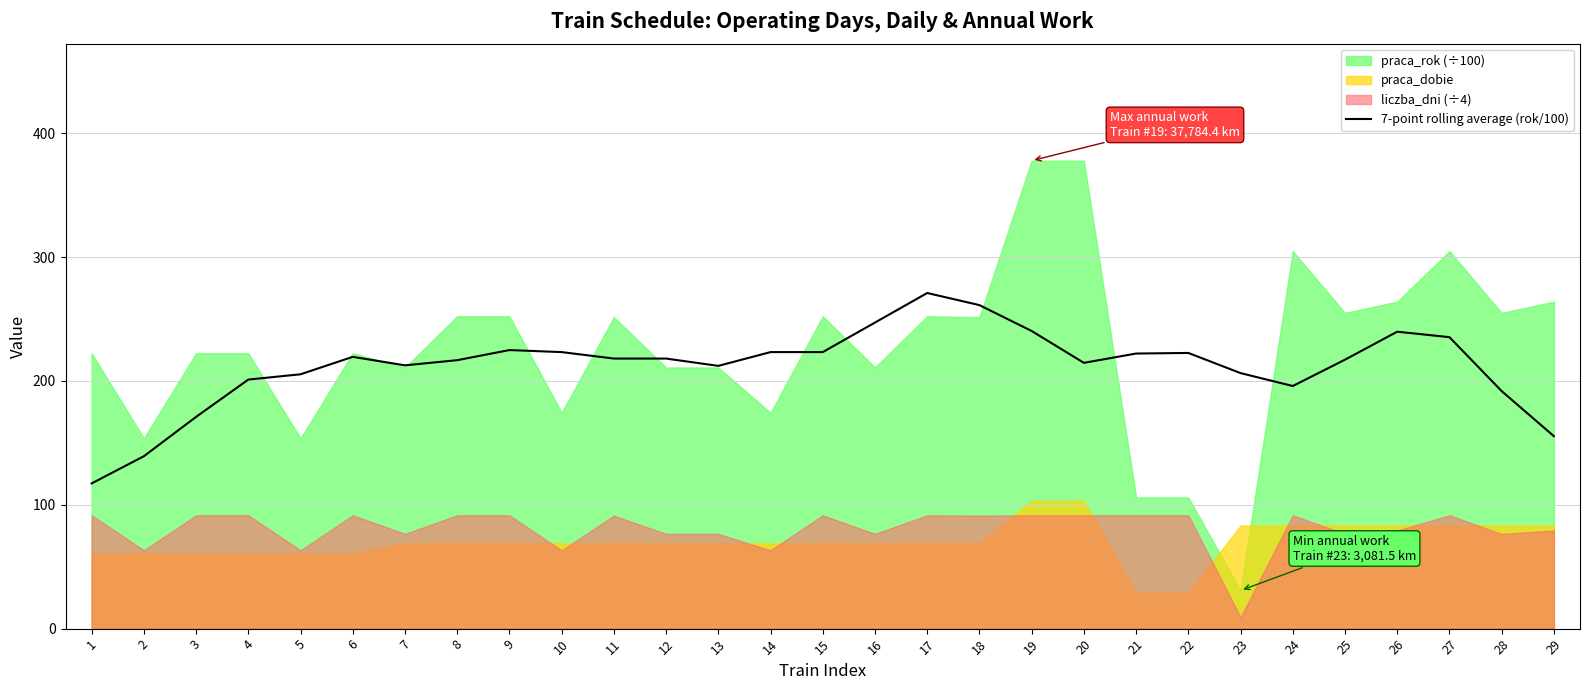

Where does the data first go above 218?

6